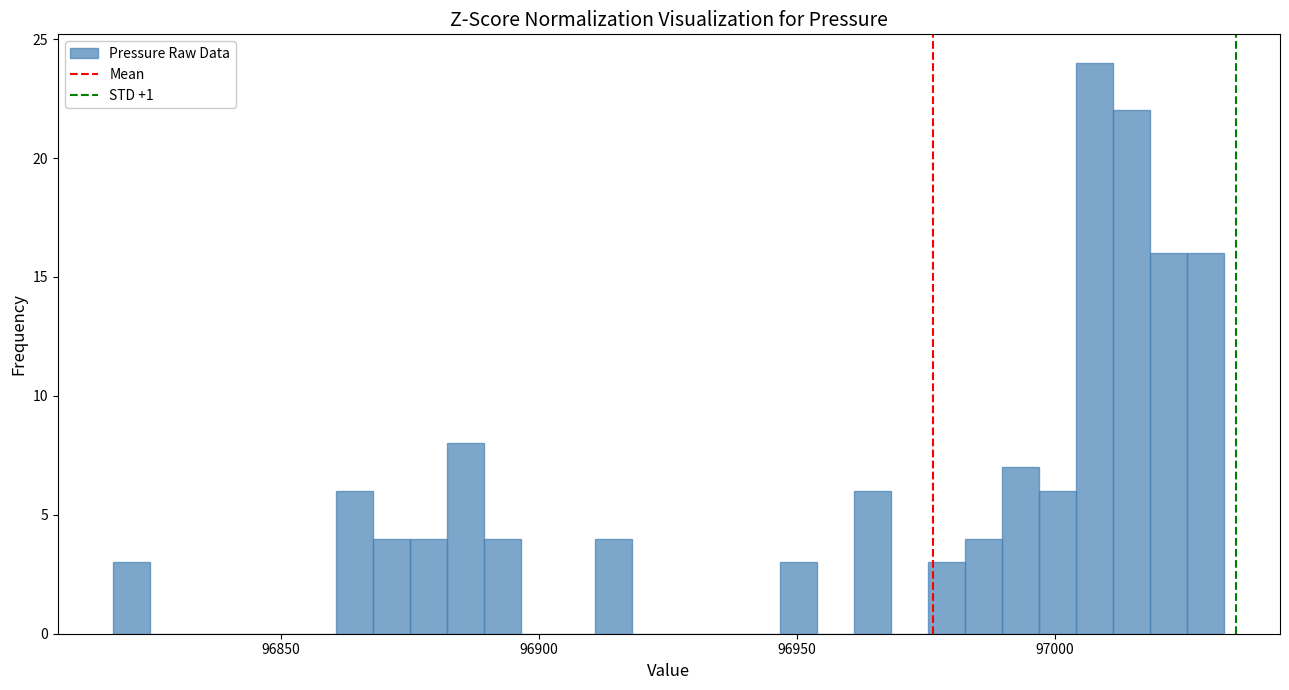

Read against the x-axis, roughly where is the centre of the tallest bar?

97010